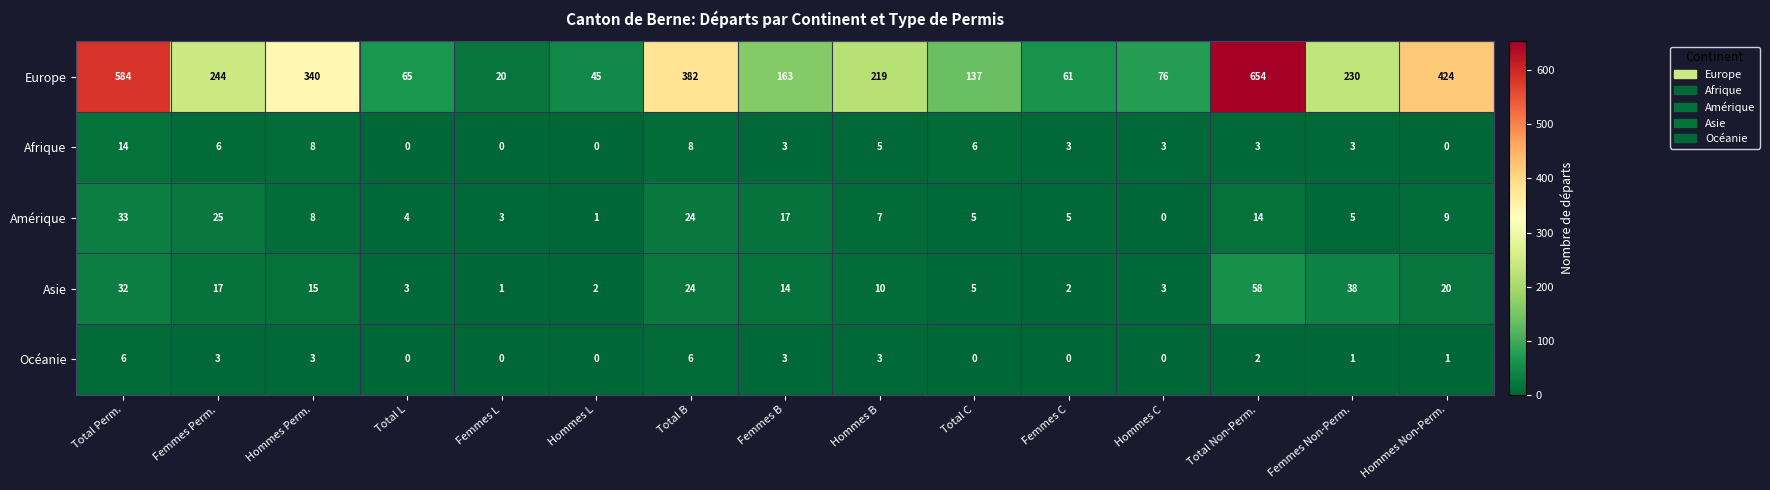

What is the difference between the Océanie values at Hommes C and Hommes Perm.?

3